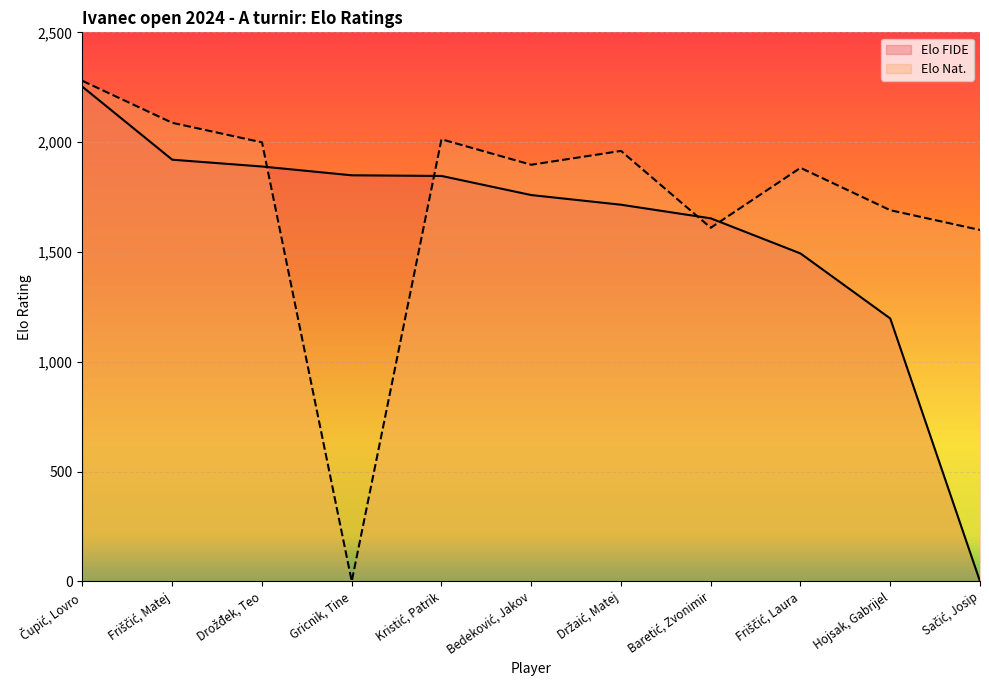

How many lines are shown in the chart?

2